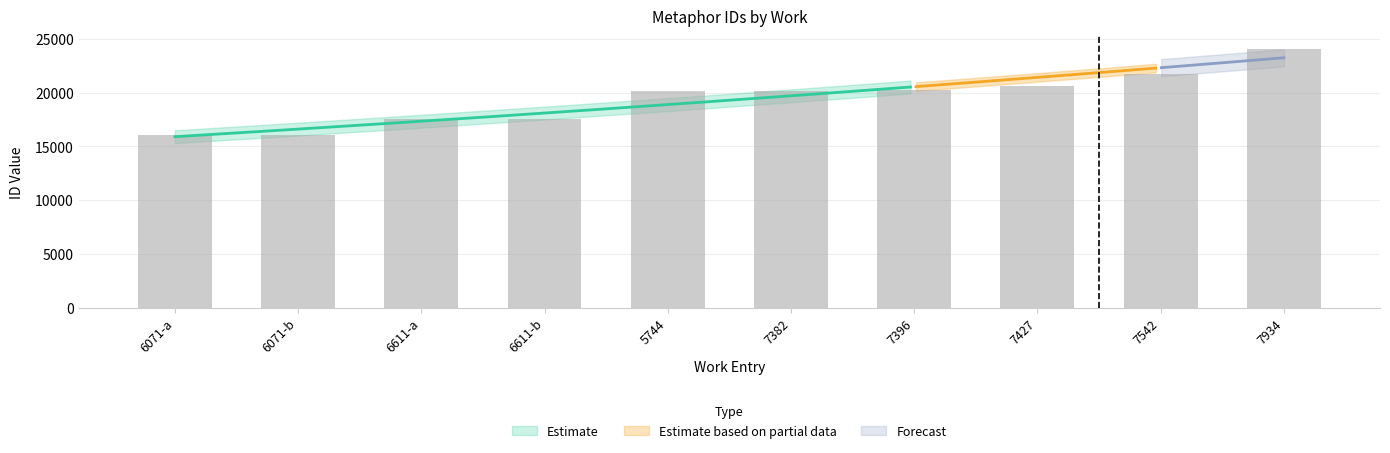

What is the difference between the second highest and minimum values?

5629